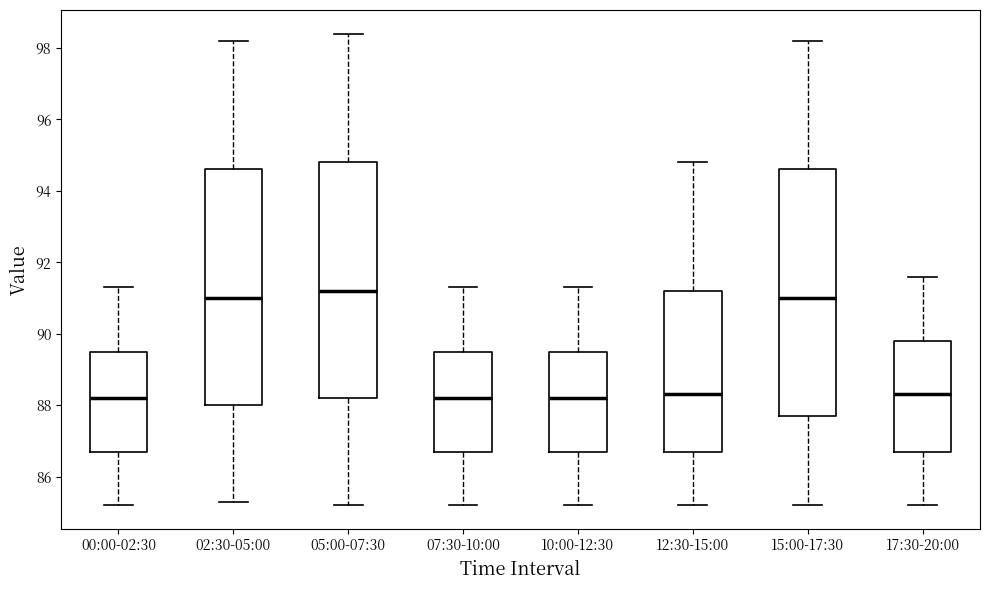

Reading left to right, transcribe this box plot: for each box, give where its median line is, the range the box spans, and where its two whiskers end, as read against the y-axis. The values are not printed on the chart, so give them approximately, as read against the axis.

00:00-02:30: median 88.2, box 86.8 to 89.6, whiskers 85.2 to 91.4
02:30-05:00: median 91.0, box 88.0 to 94.6, whiskers 85.4 to 98.2
05:00-07:30: median 91.2, box 88.2 to 94.8, whiskers 85.2 to 98.4
07:30-10:00: median 88.2, box 86.8 to 89.6, whiskers 85.2 to 91.4
10:00-12:30: median 88.2, box 86.8 to 89.6, whiskers 85.2 to 91.4
12:30-15:00: median 88.4, box 86.8 to 91.2, whiskers 85.2 to 94.8
15:00-17:30: median 91.0, box 87.8 to 94.6, whiskers 85.2 to 98.2
17:30-20:00: median 88.4, box 86.8 to 89.8, whiskers 85.2 to 91.6